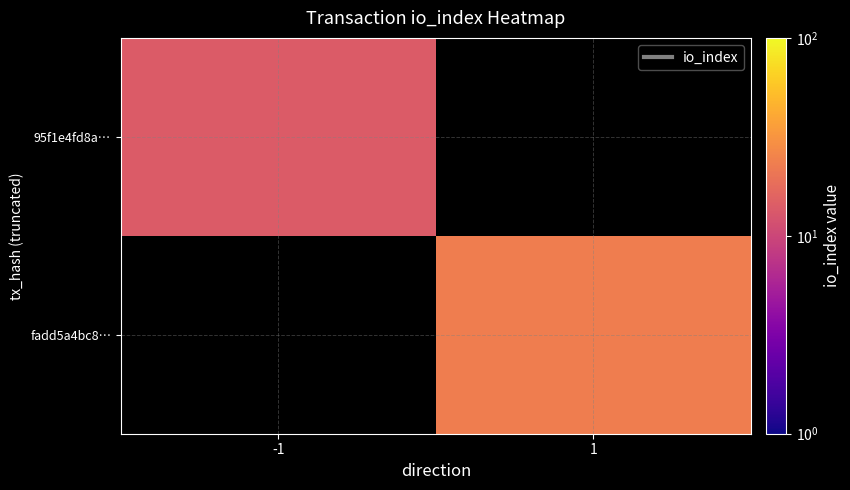

How many data points does each series have?

2